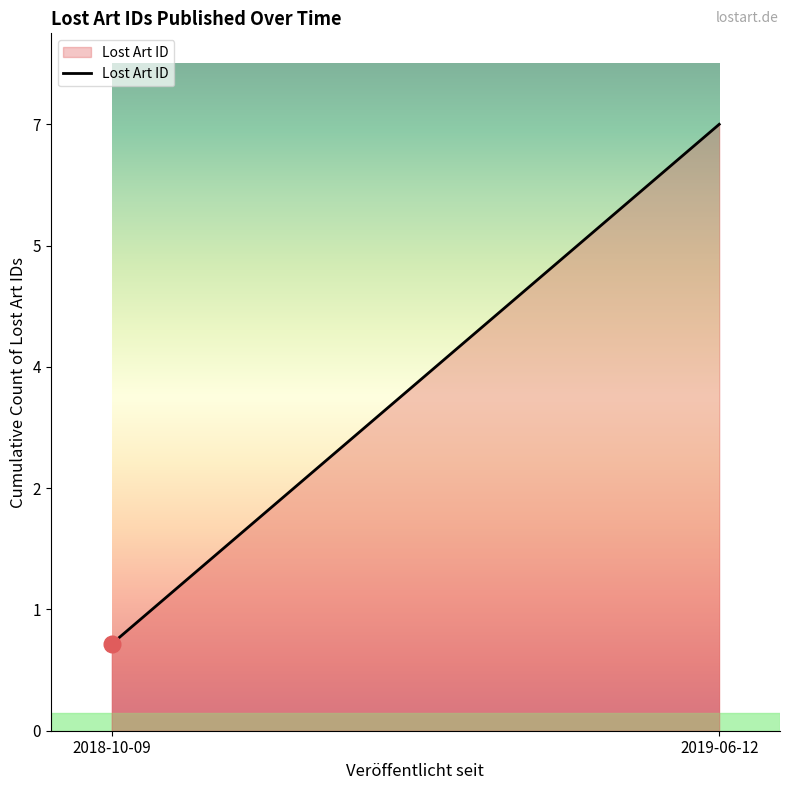

What is the change in value from 2018-10-09 to 2019-06-12?

+6